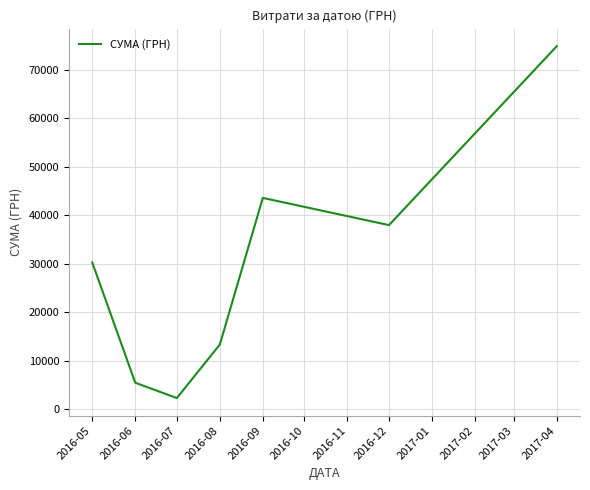

Reading right to left, list all the values displayed in this chart.

74813.2	37945.0	43547.3	13328.1	2298.8	5465.0	30237.6